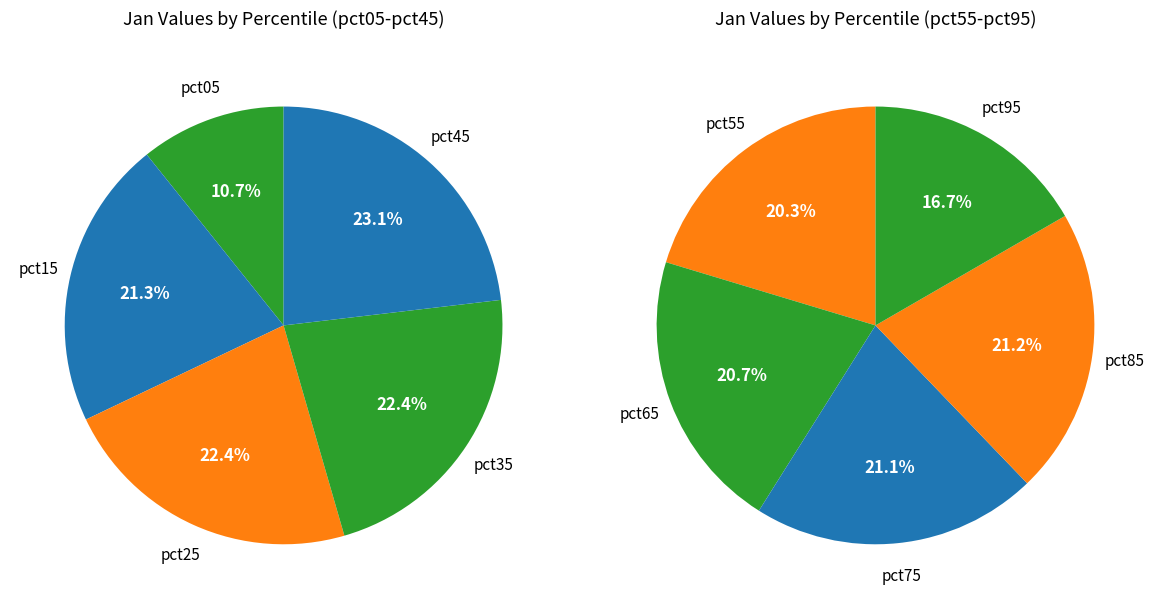

Does any single category account for the majority?

No